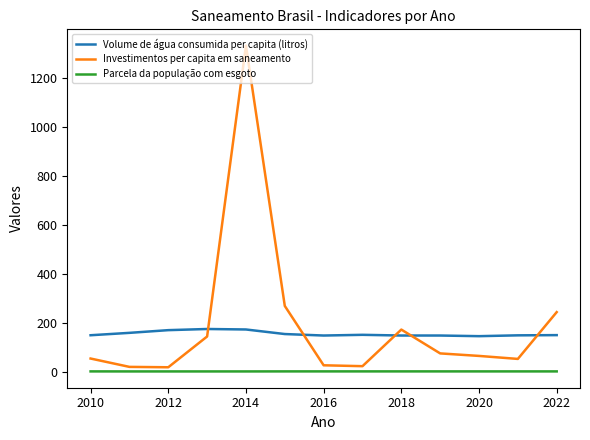

True or false: Investimentos per capita em saneamento and Volume de água consumida per capita (litros) intersect in this chart.

True